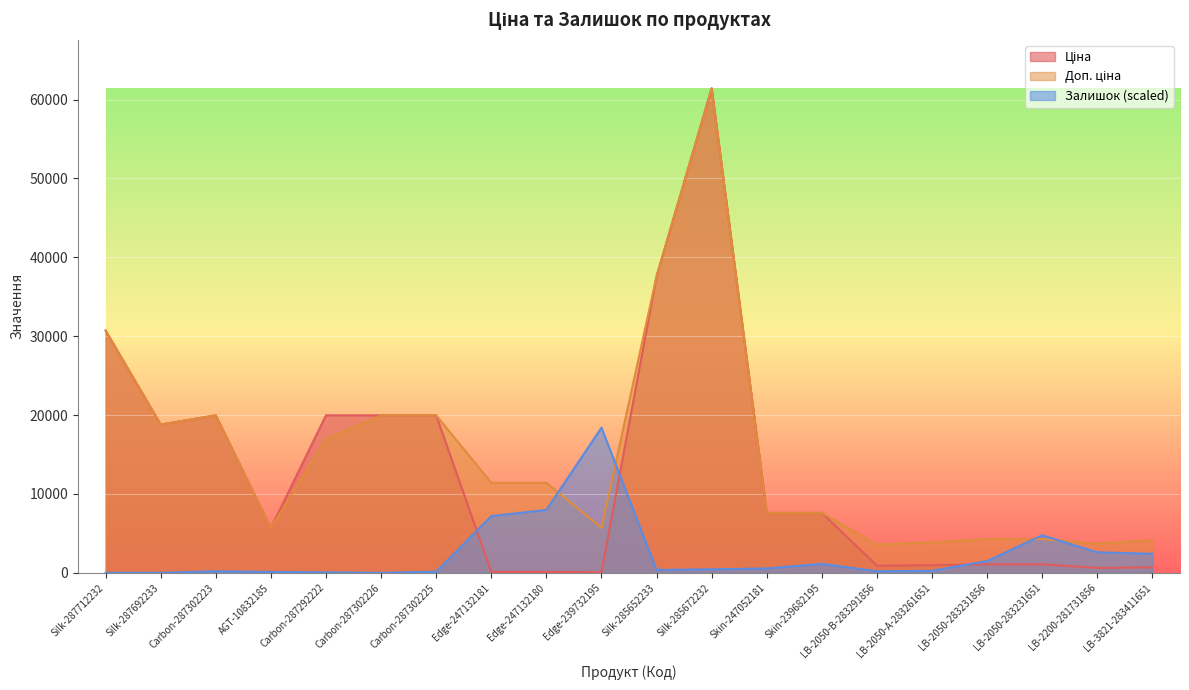

True or false: Ціна has a value of 37593.6 at Silk-285652233.

True